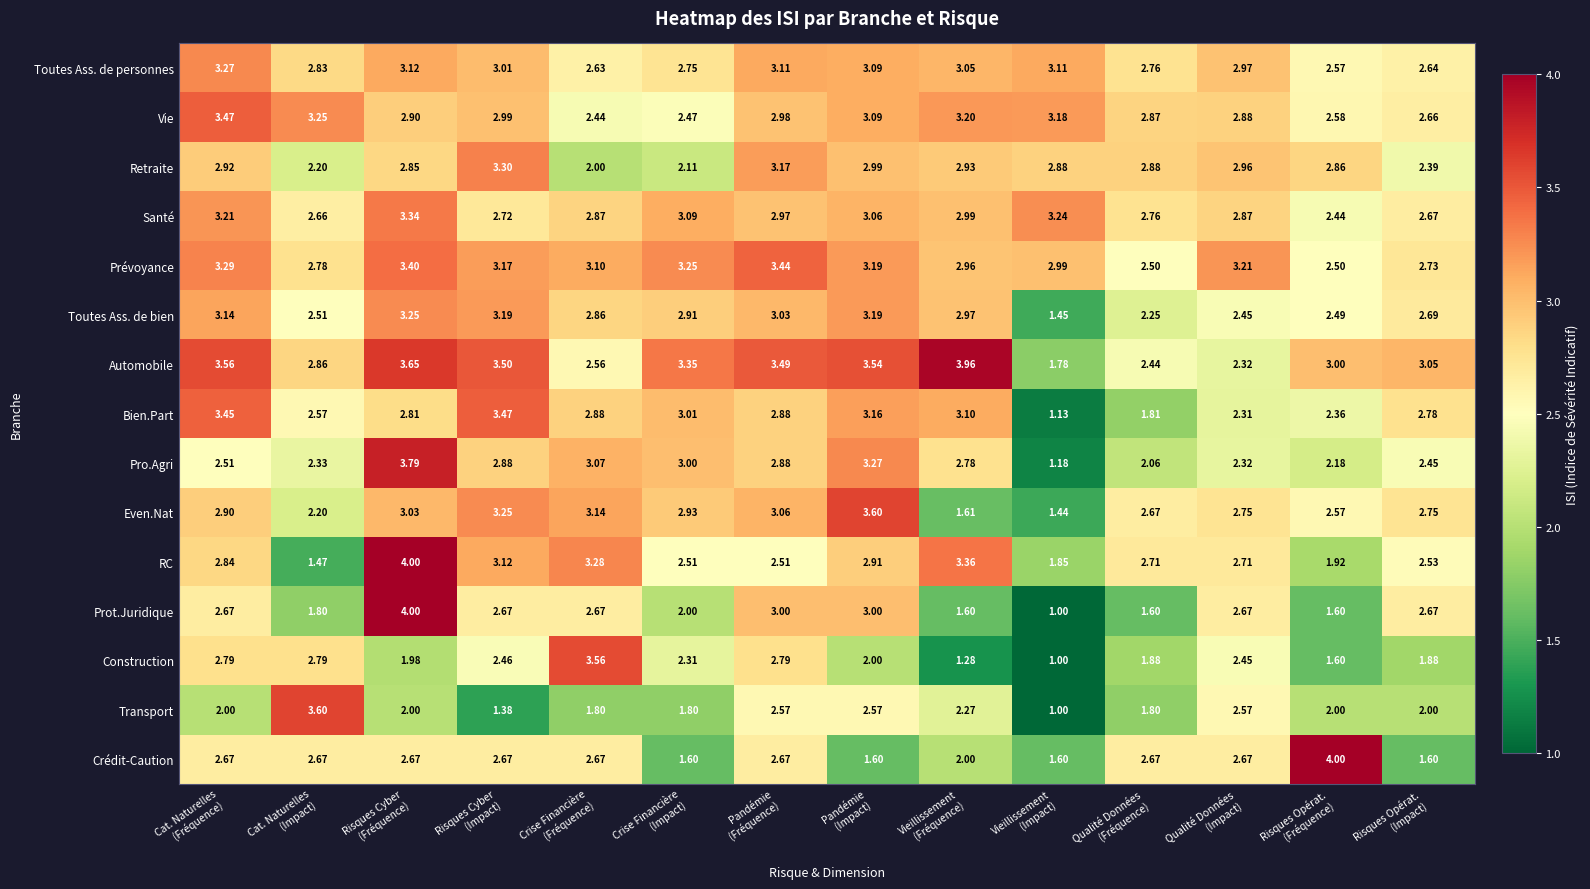

Which series has the widest spread of values?

Prot.Juridique